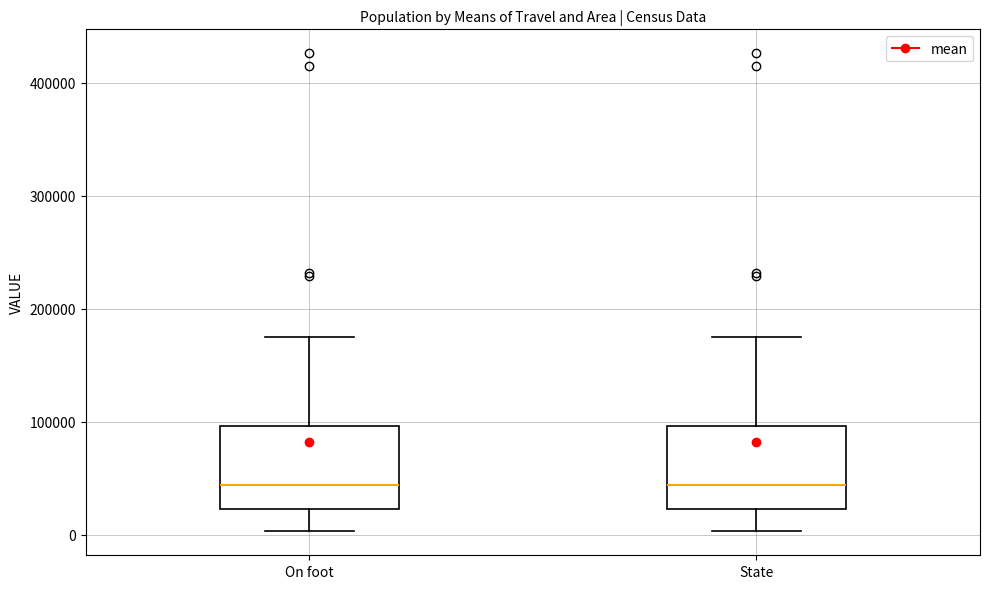

Where does the upper whisker of the box for State end on the y-axis? The values are not printed on the chart, so give them approximately, as read against the axis.

180000